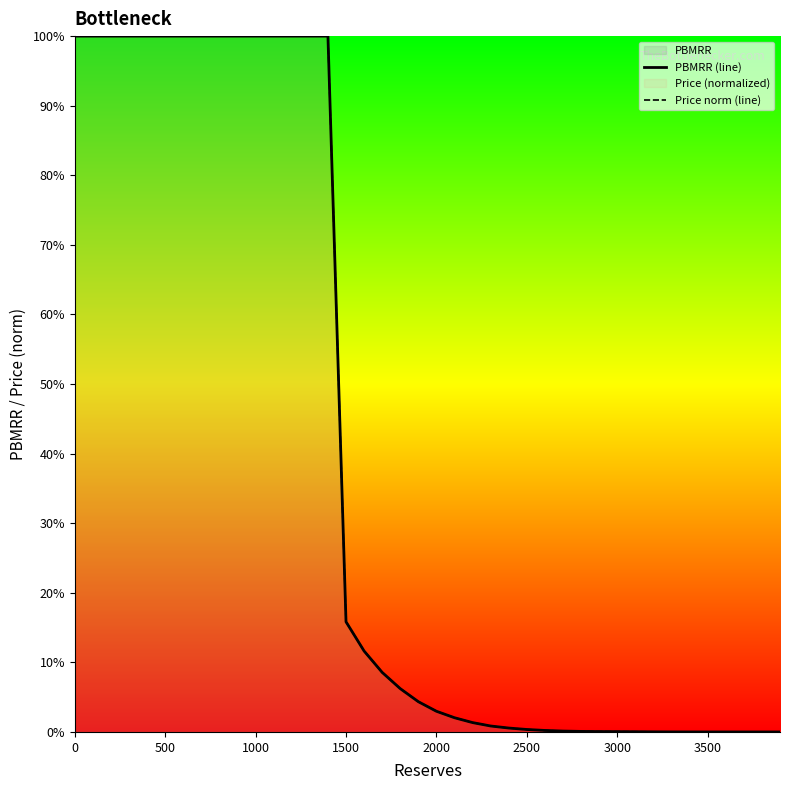

Which series has the largest total across all categories?

PBMRR (line)